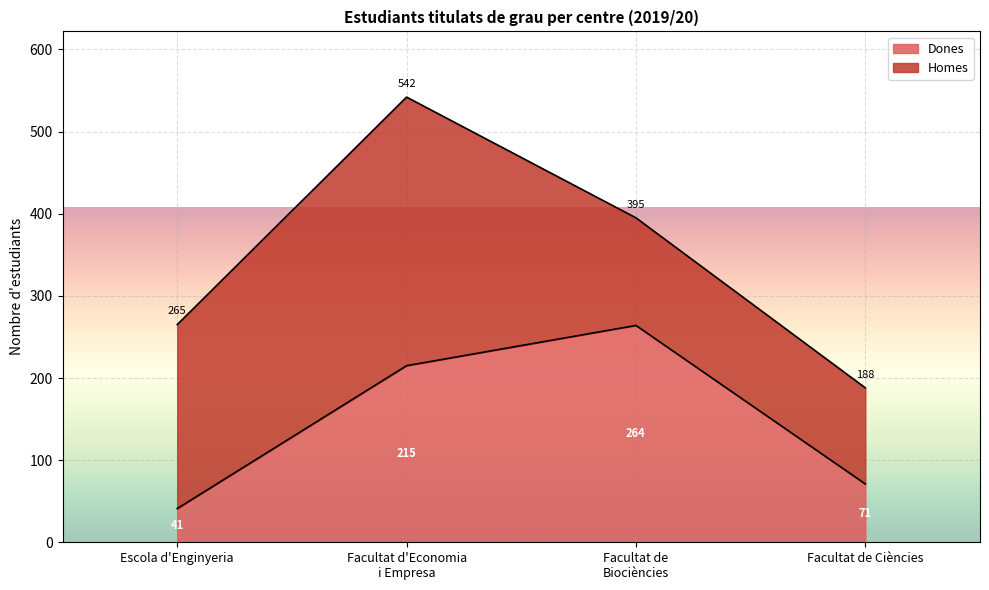

Which label corresponds to the smallest value in the chart?

Escola d'Enginyeria